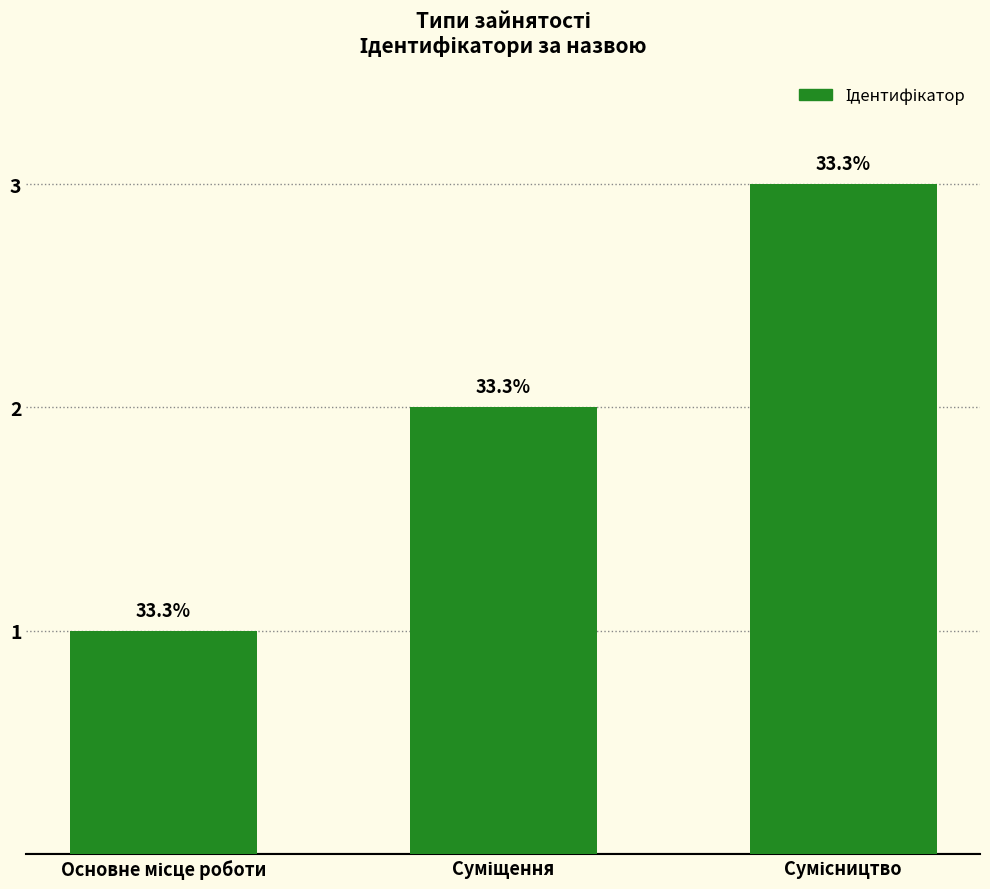

What position from the left is Сумісництво?

3